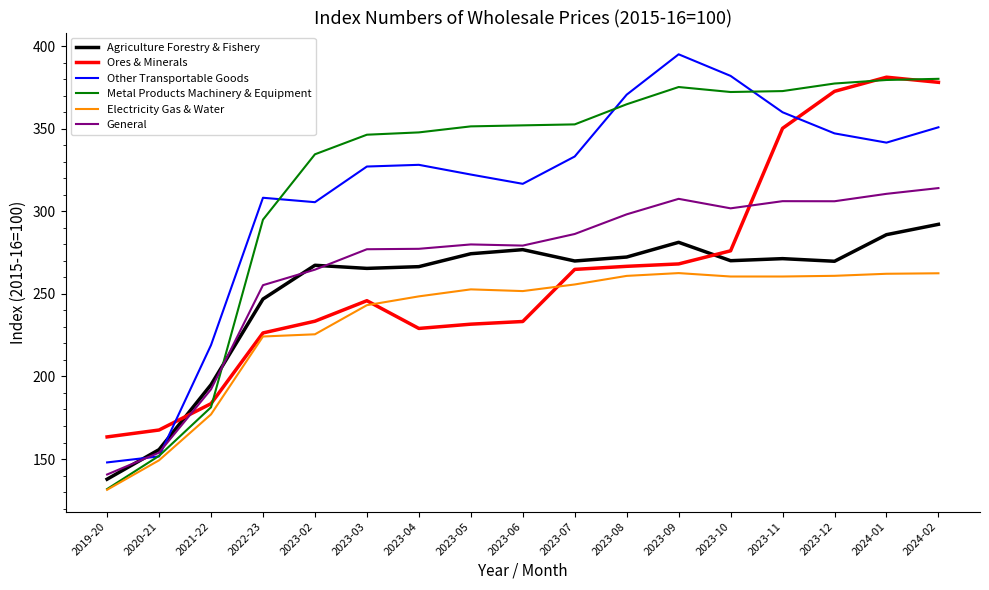

True or false: Metal Products Machinery & Equipment and Agriculture Forestry & Fishery intersect in this chart.

True